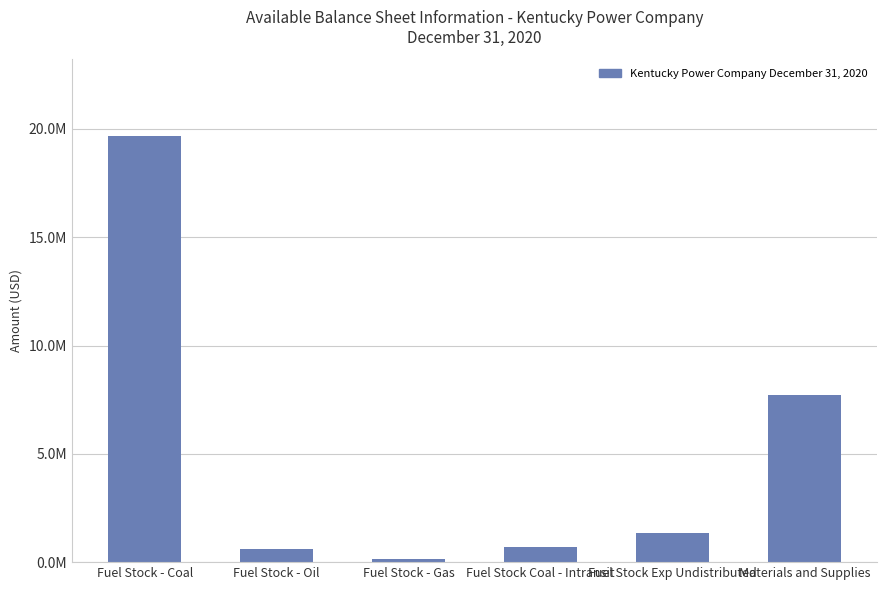

What is the change in value from Fuel Stock - Coal to Fuel Stock - Oil?

-19051337.5